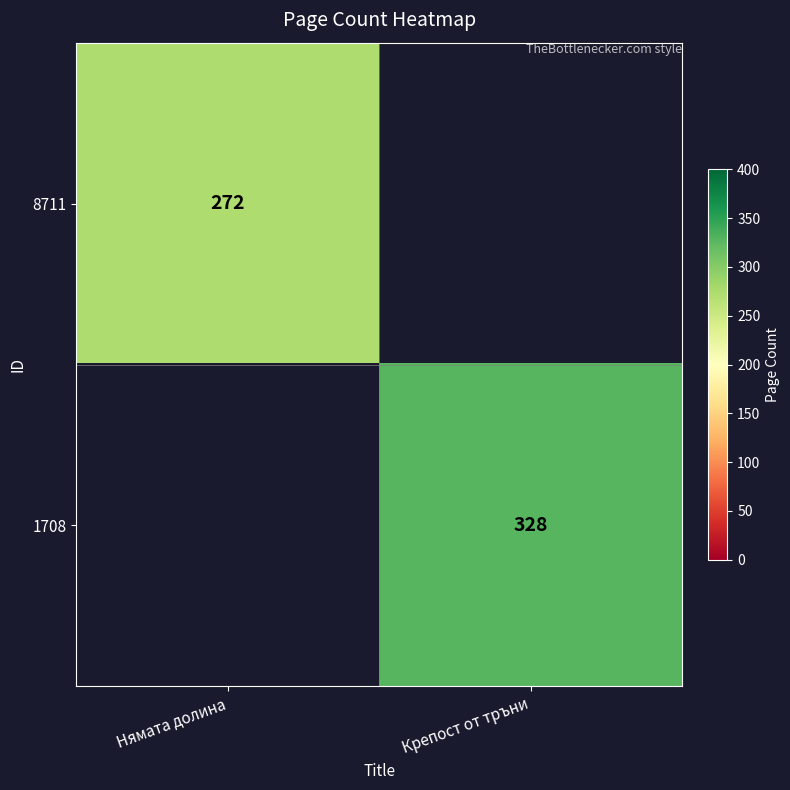

The 8711 series shows 85 at Нямата долина. True or false?

False